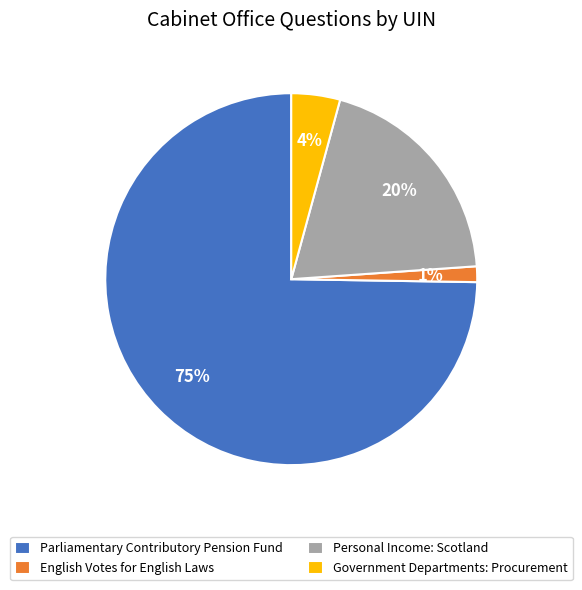

To the nearest percent, what is the average slice percentage?

25%